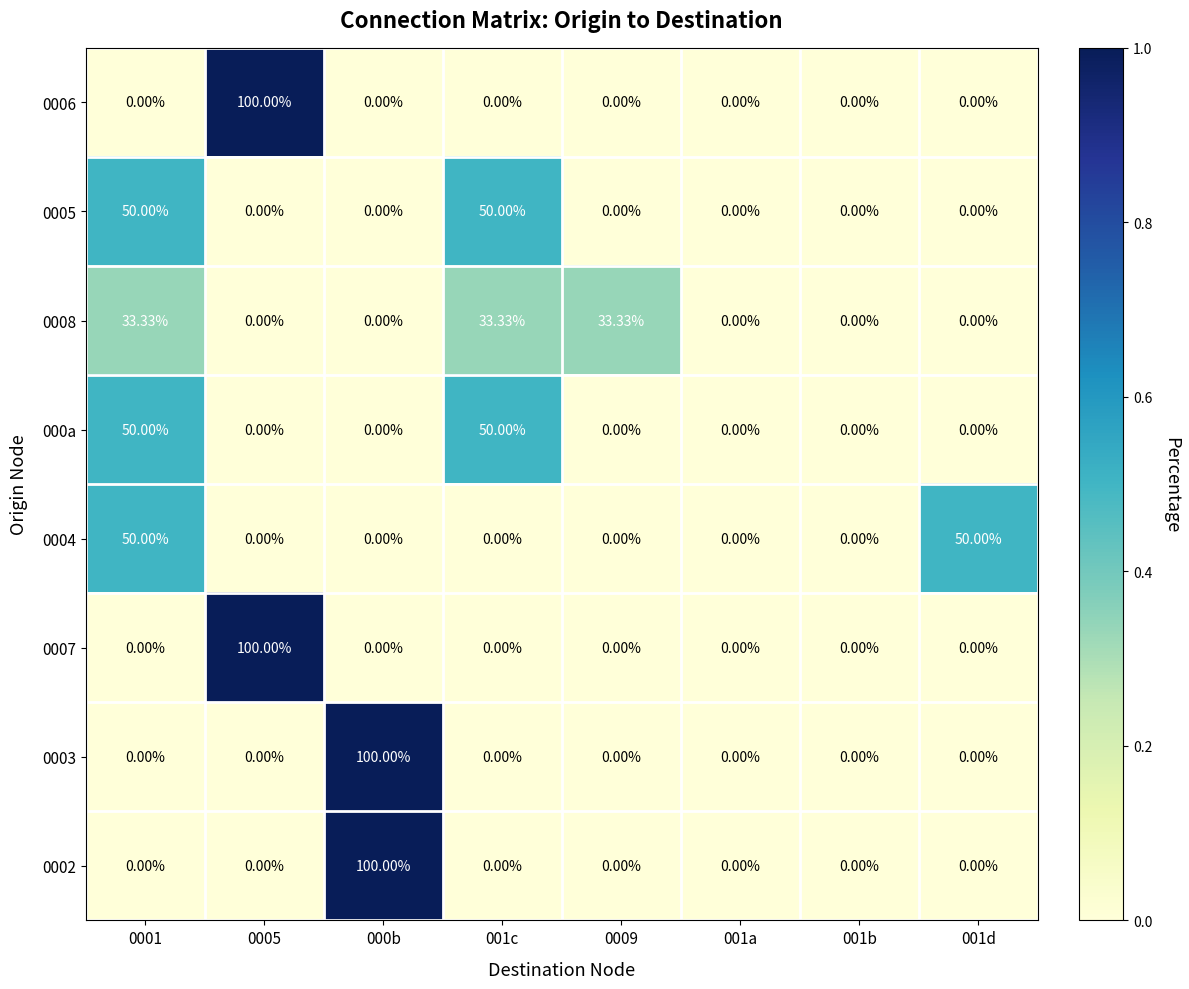

Which series has the largest total across all categories?

0006